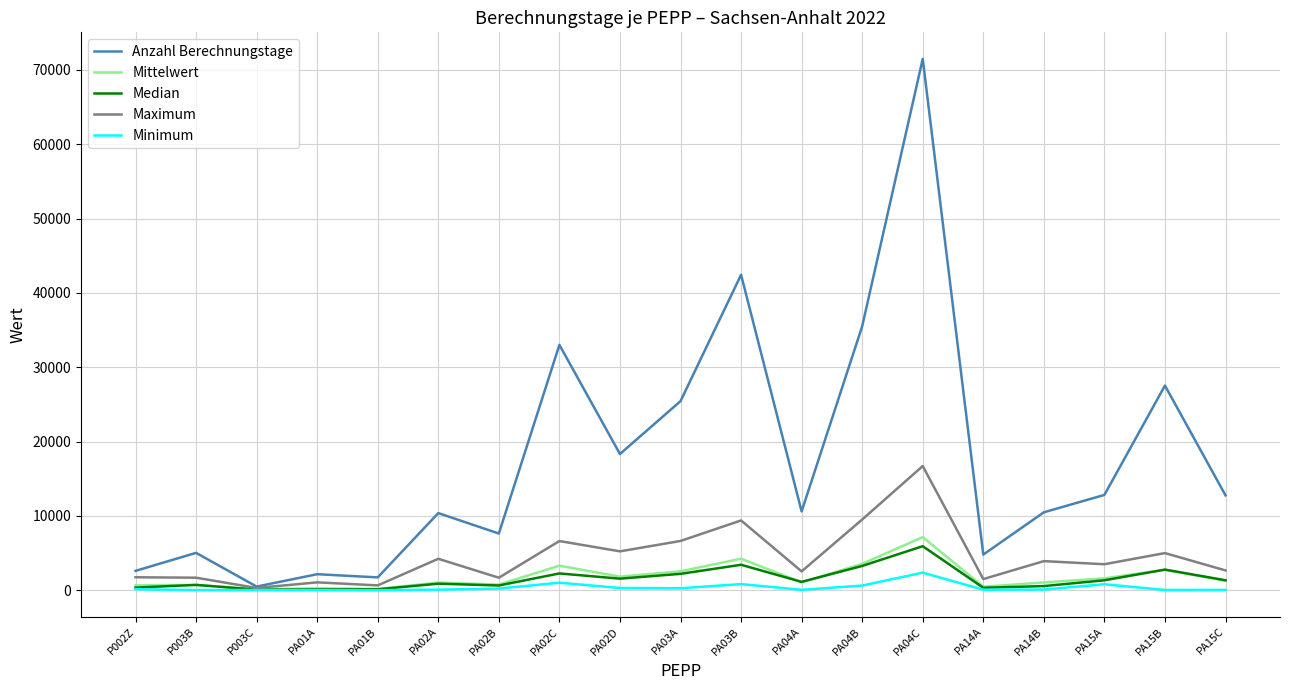

What is the difference between the maximum and minimum values in the Maximum series?

16403.0